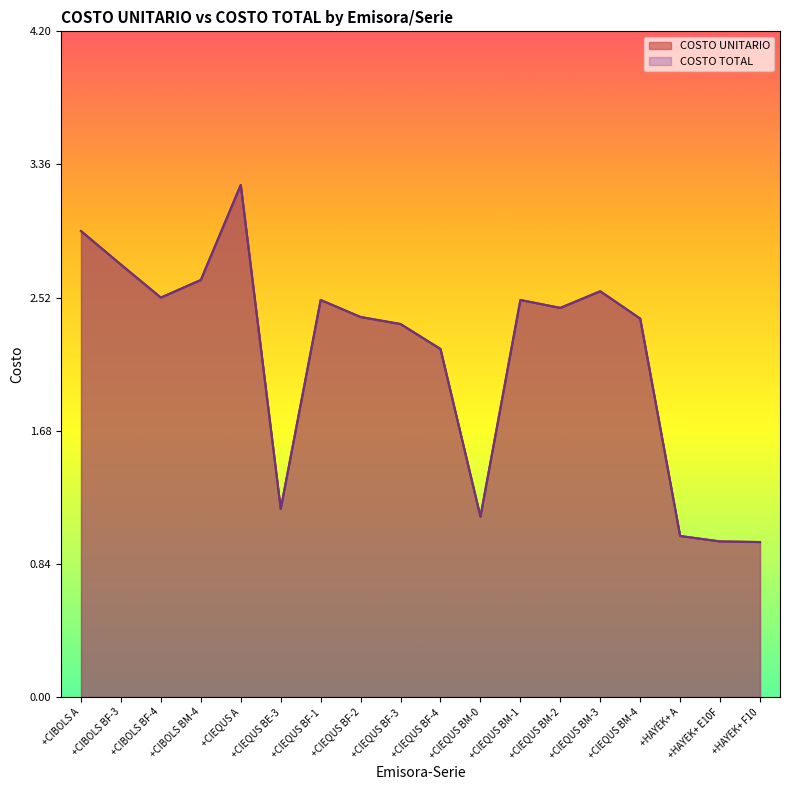

Between +CIEQUS A and +CIBOLS BF-3, which is larger?

+CIEQUS A